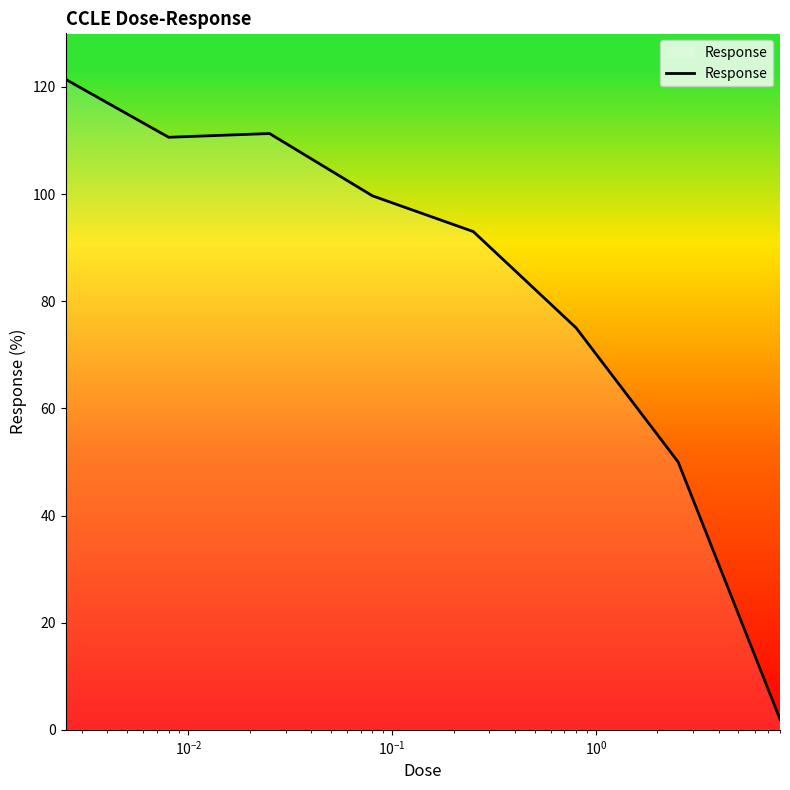

What is the difference between the maximum and minimum values?

119.4